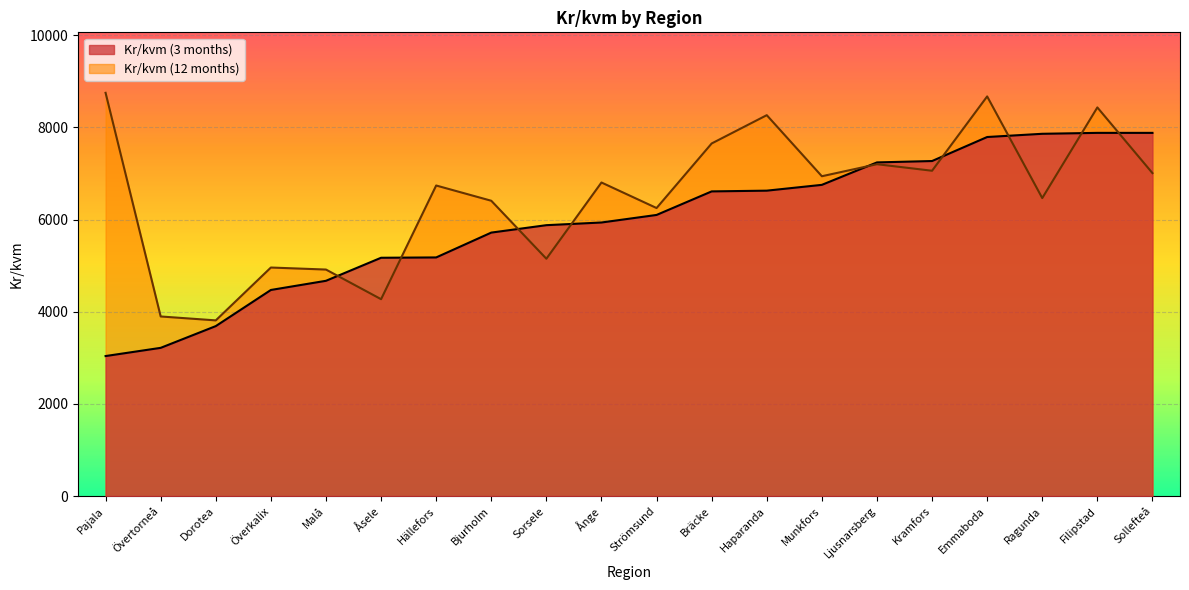

What is the value of the Kr/kvm (12 months) point at the 8th from the left?

6409